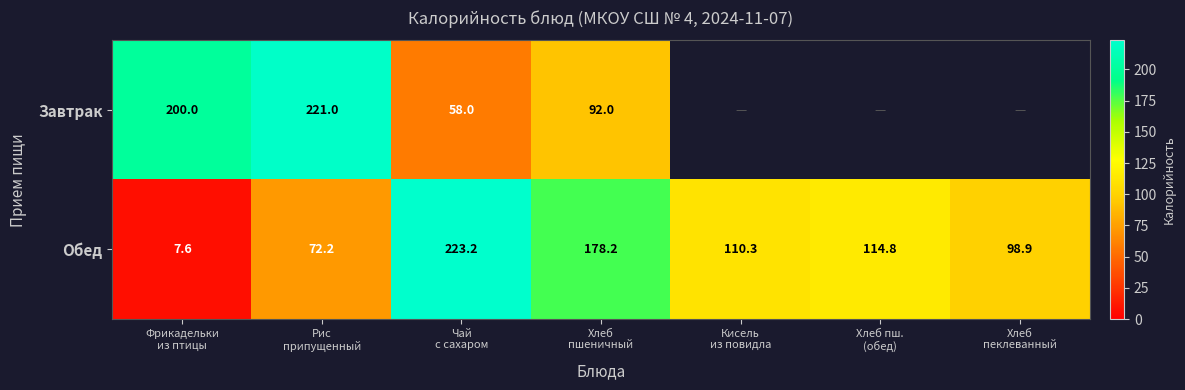

How many data points does each series have?

7